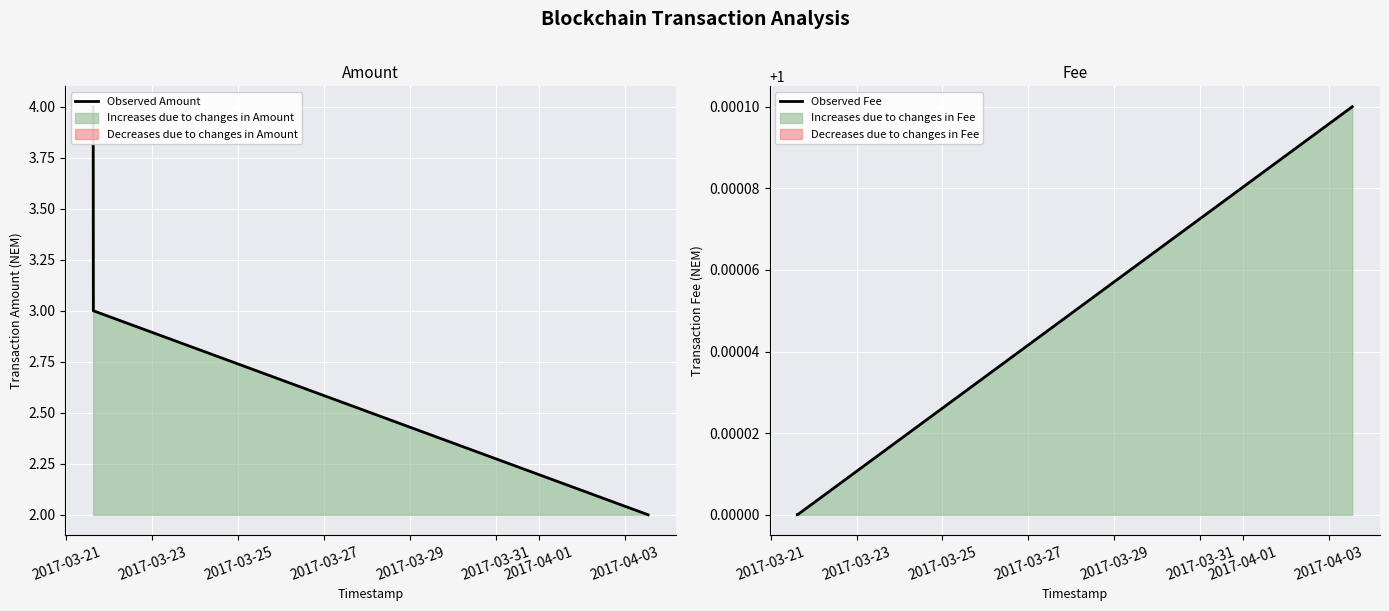

At which category is the sum across all series the highest?

2017-03-21